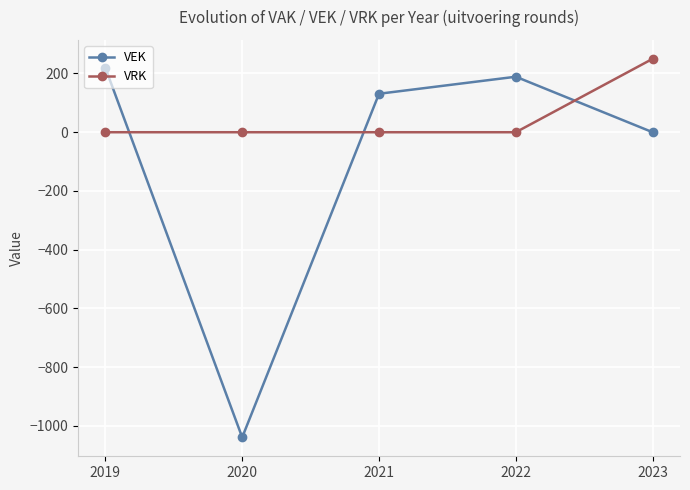

How many series are shown in this chart?

2